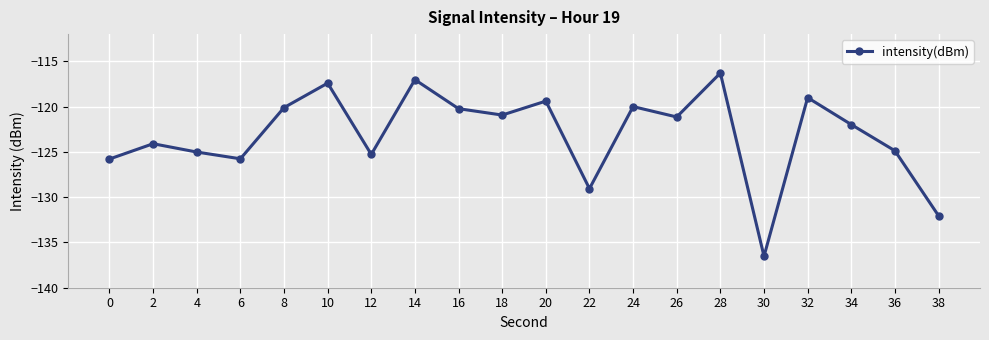

Reading left to right, transcribe all the data shown in this chart.

-125.8	-124.1	-125.0	-125.8	-120.1	-117.4	-125.3	-117.0	-120.2	-120.9	-119.4	-129.1	-120.0	-121.1	-116.3	-136.5	-119.0	-122.0	-124.9	-132.1